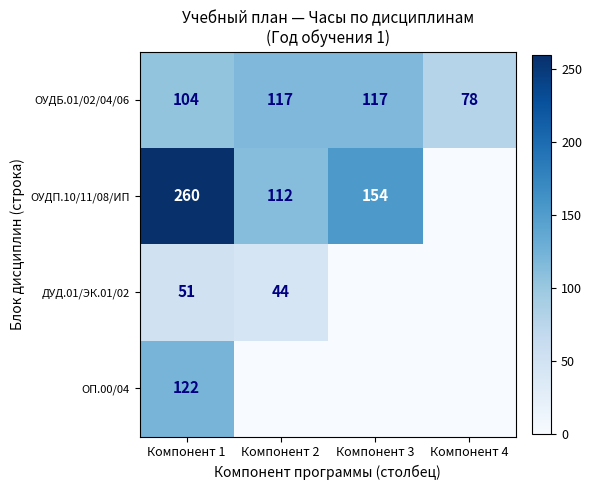

What is the difference between the highest and lowest values at Компонент 1?

209